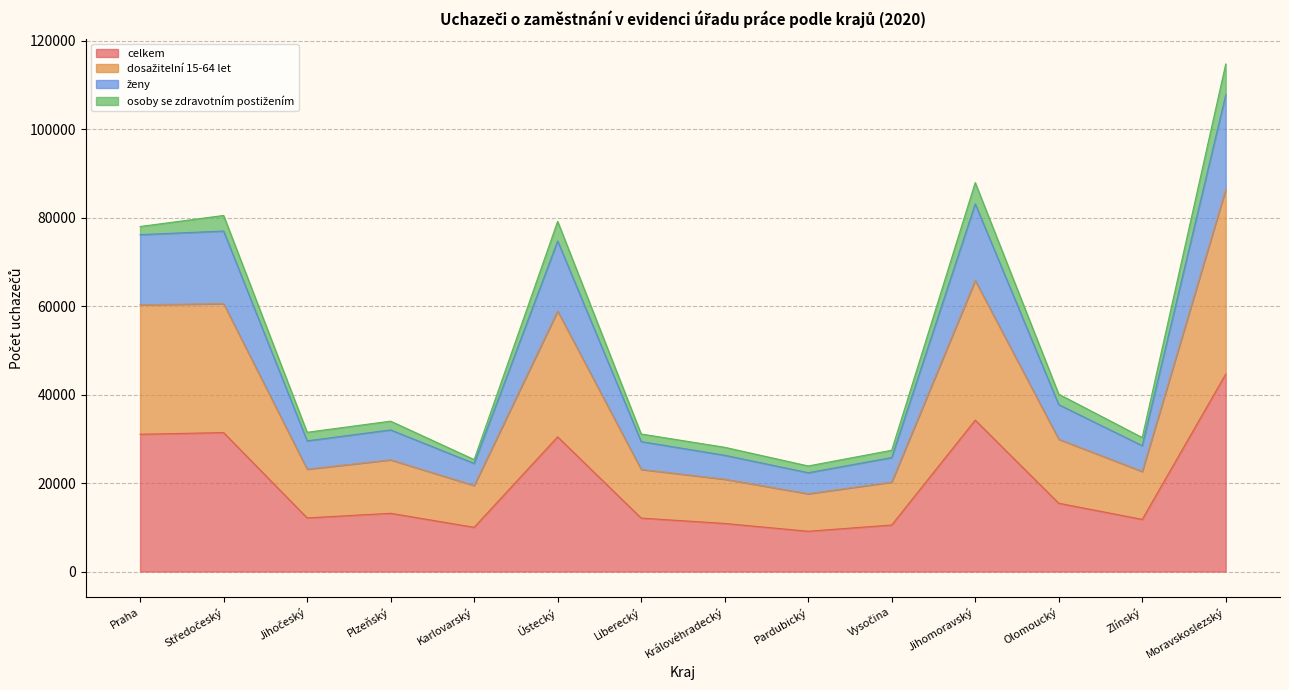

How many interior local peaks does the celkem series have?

4